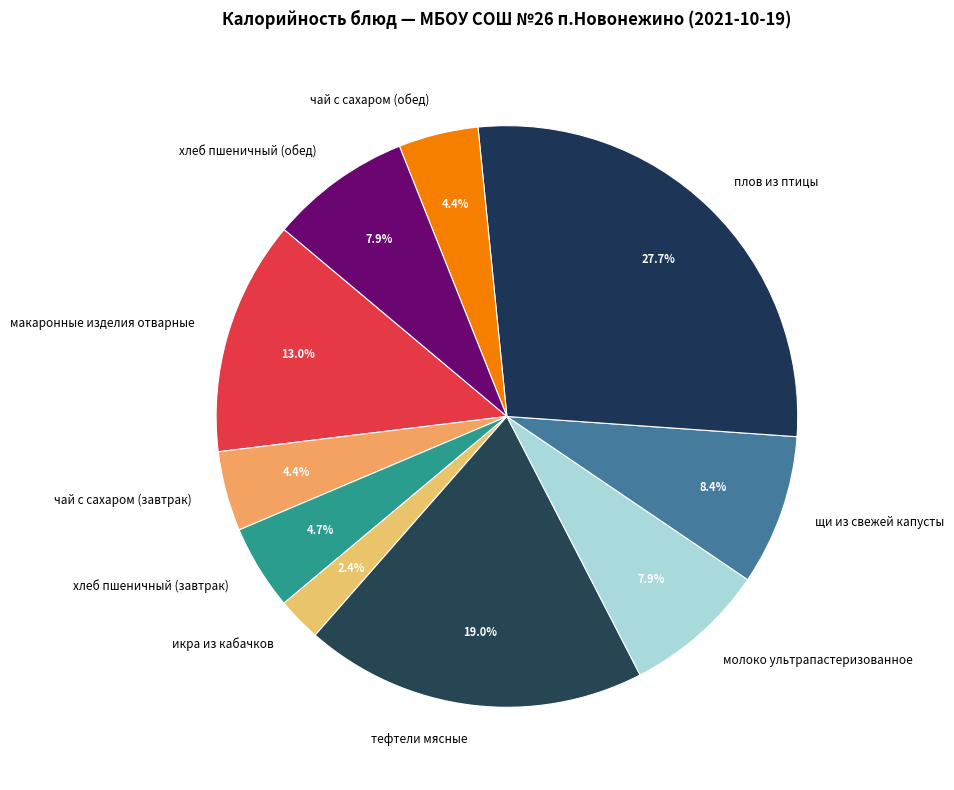

To the nearest percent, what is the difference between the хлеб пшеничный (завтрак) and молоко ультрапастеризованное slice percentages?

3%